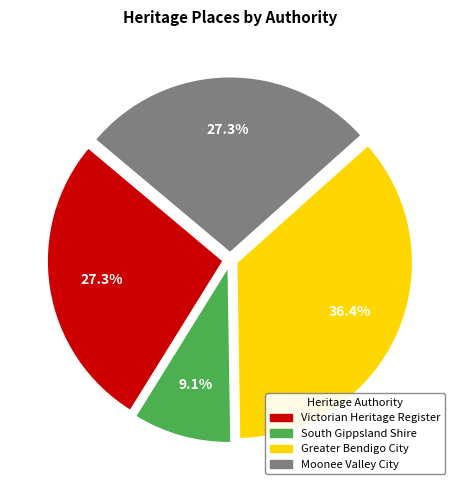

Is there any slice that represents more than half of the pie?

No